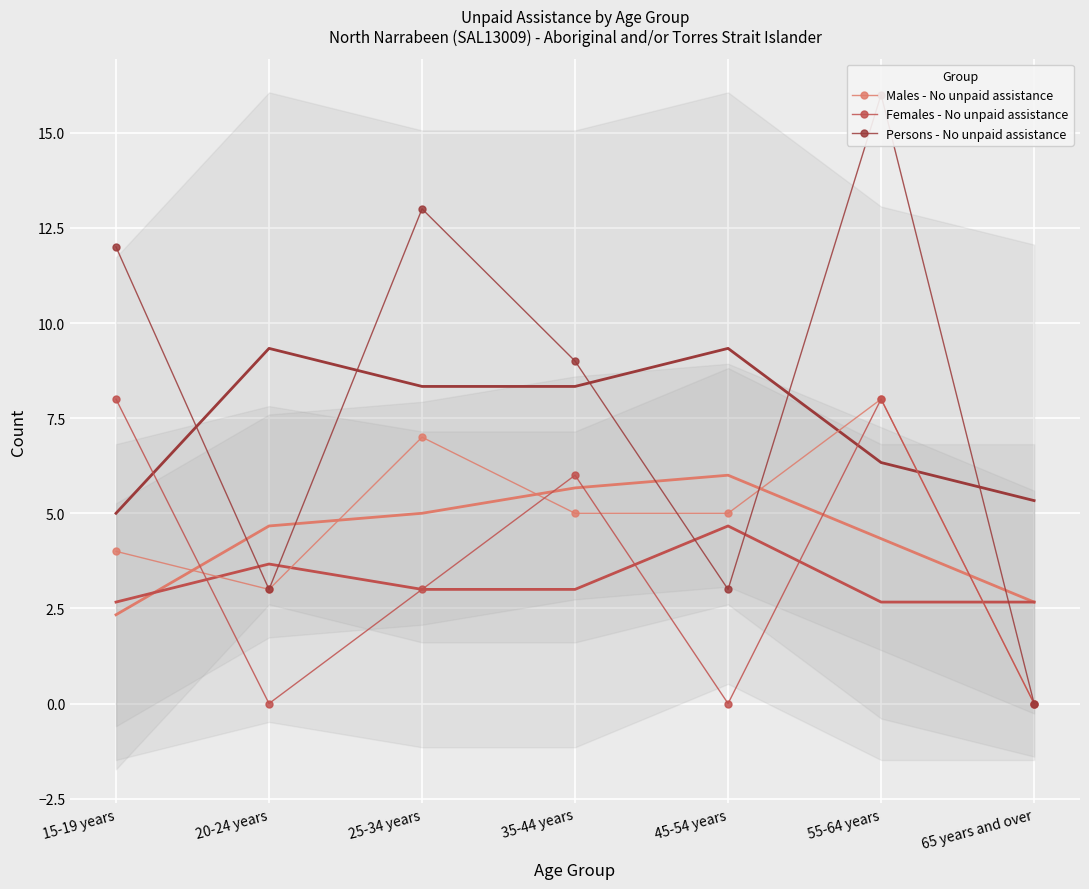

What is the total value across all series at 25-34 years?

23